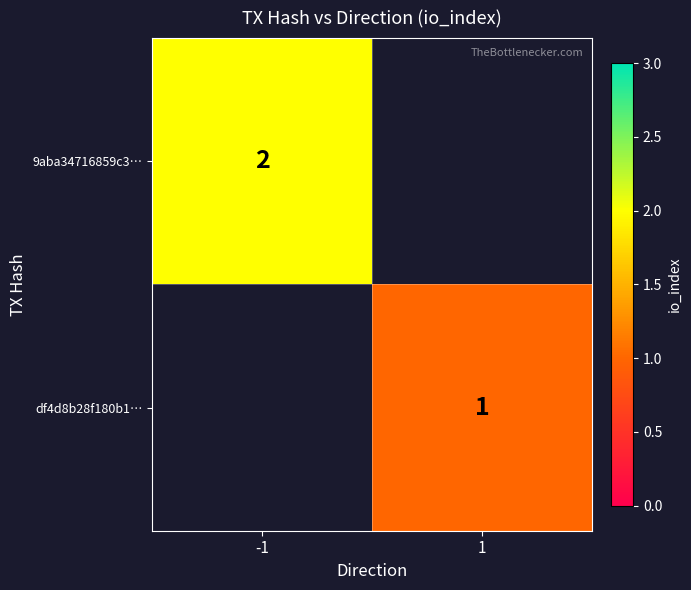

The value of df4d8b28f180b1… at 1 is 1. True or false?

True